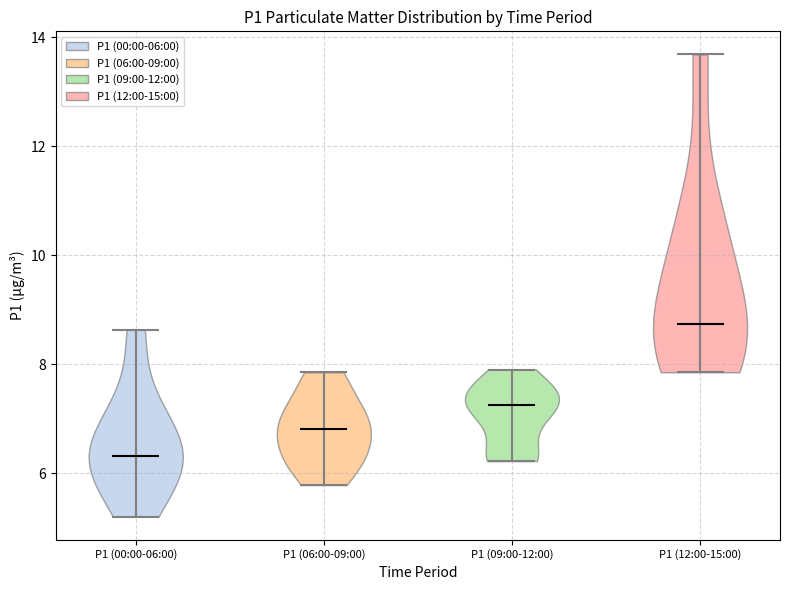

What is the lowest point the violin for P1 (12:00-15:00) reaches on the y-axis? The values are not printed on the chart, so give them approximately, as read against the axis.

7.8